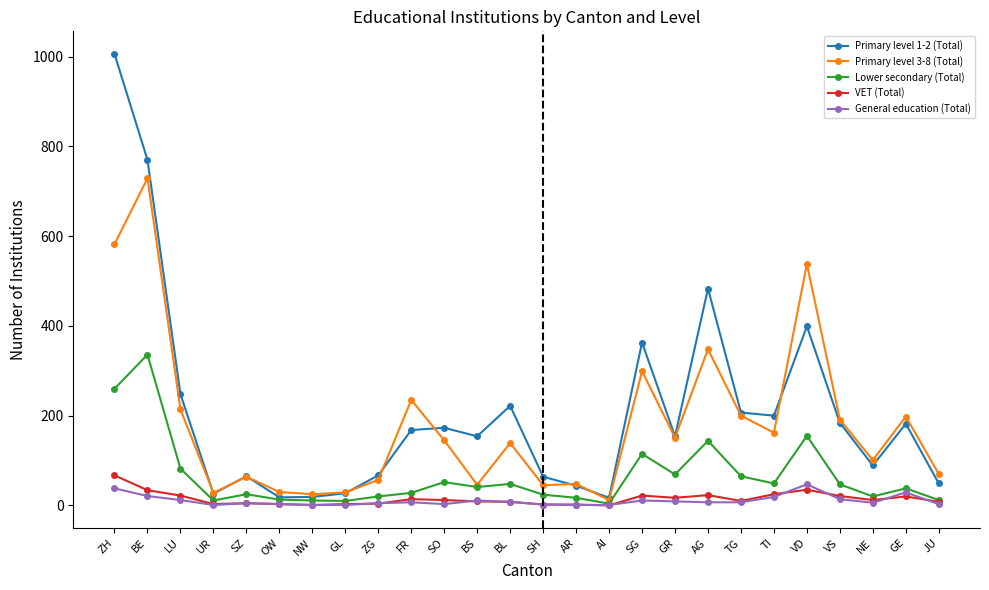

What is the maximum value for General education (Total)?

47